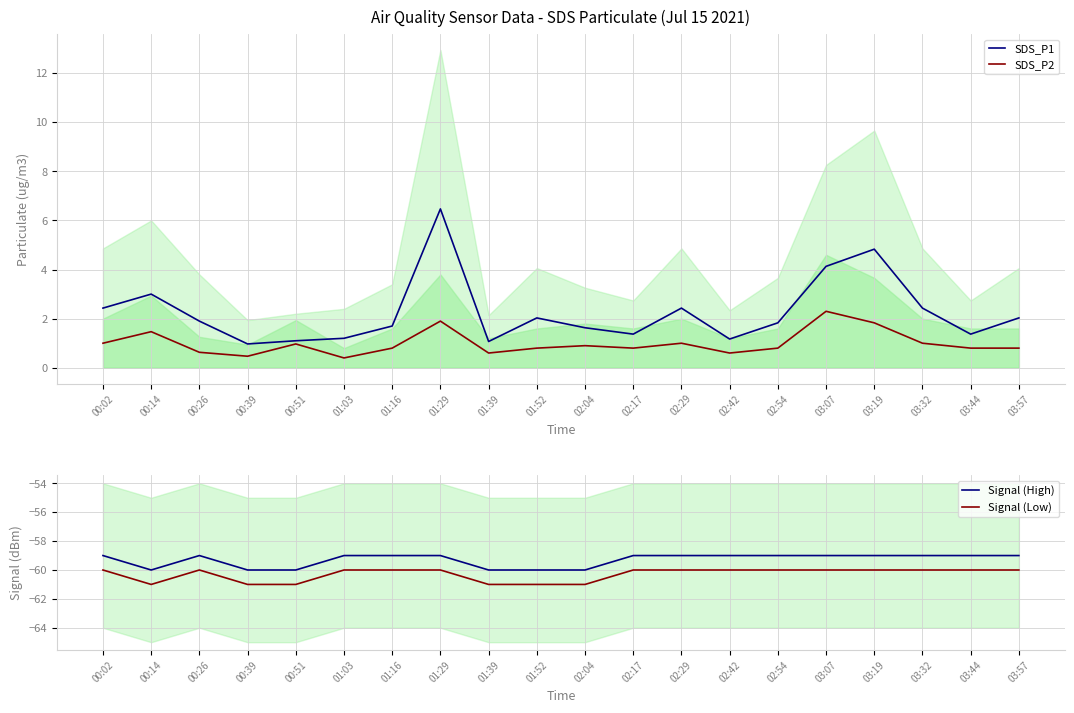

Does the chart have visible grid lines?

Yes